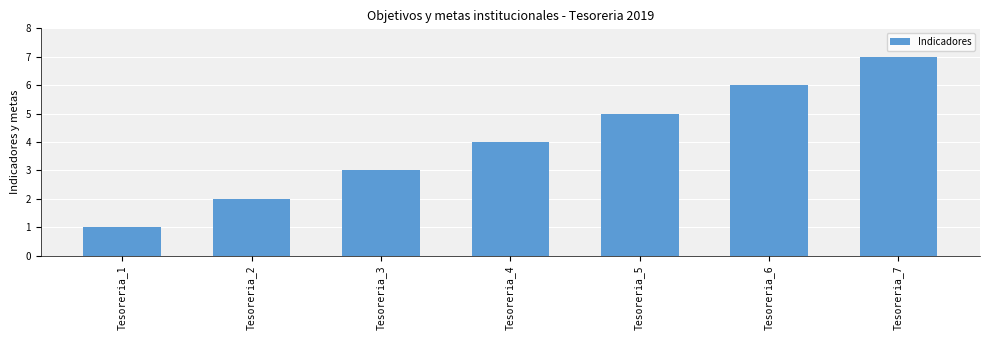

What is the value of the 5th bar from the left?

5